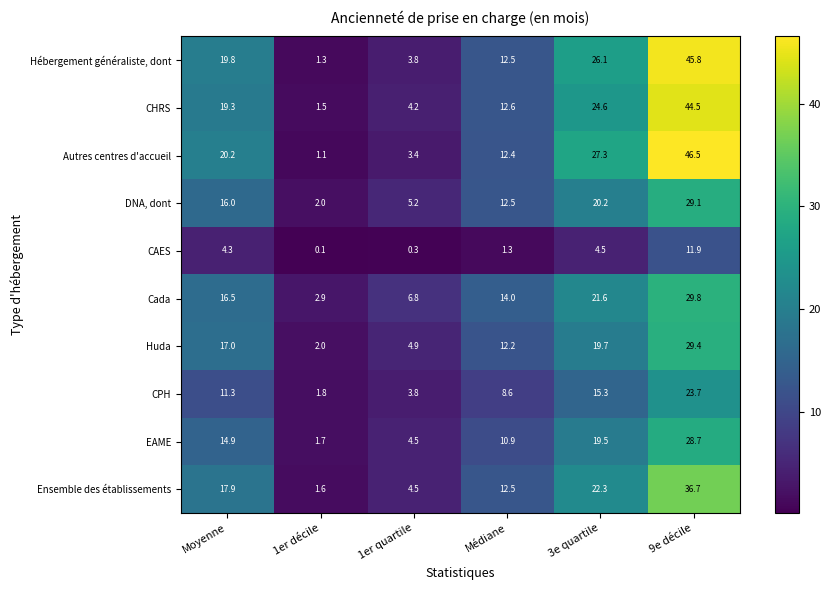

Which label corresponds to the largest value in the chart?

9e décile